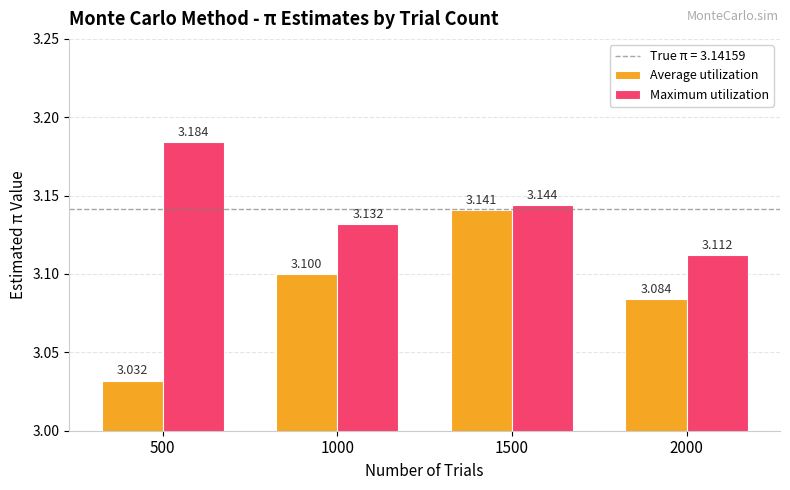

What is the sum of the Average utilization values at 1500 and 2000?

6.2